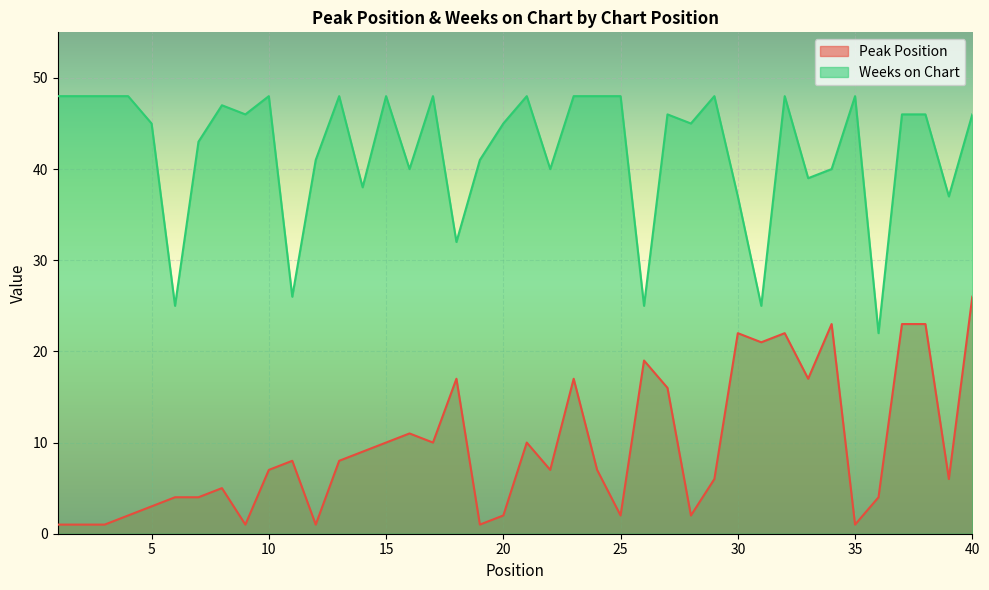

At which category is the sum across all series the highest?

40